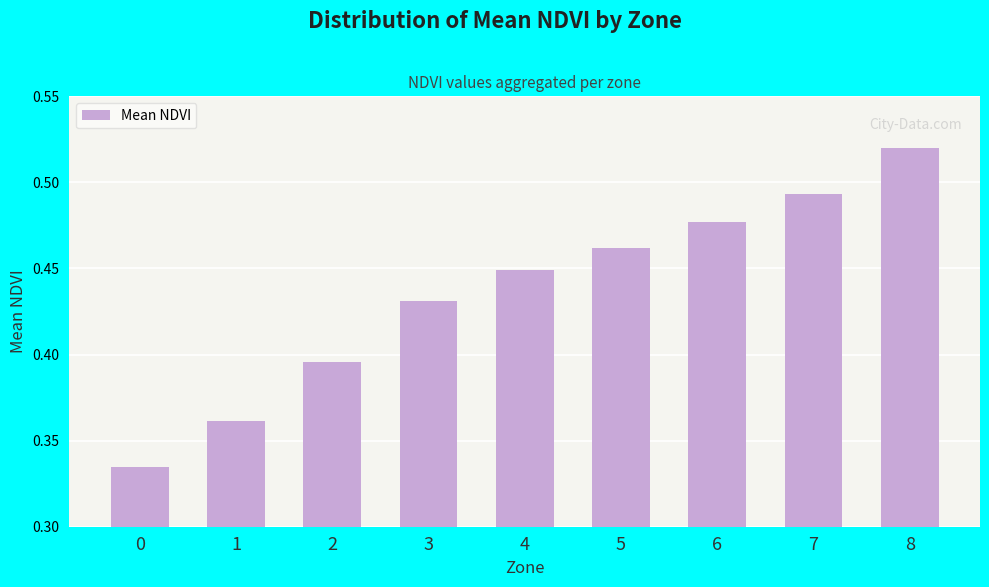

Count the number of categories in the chart.

9